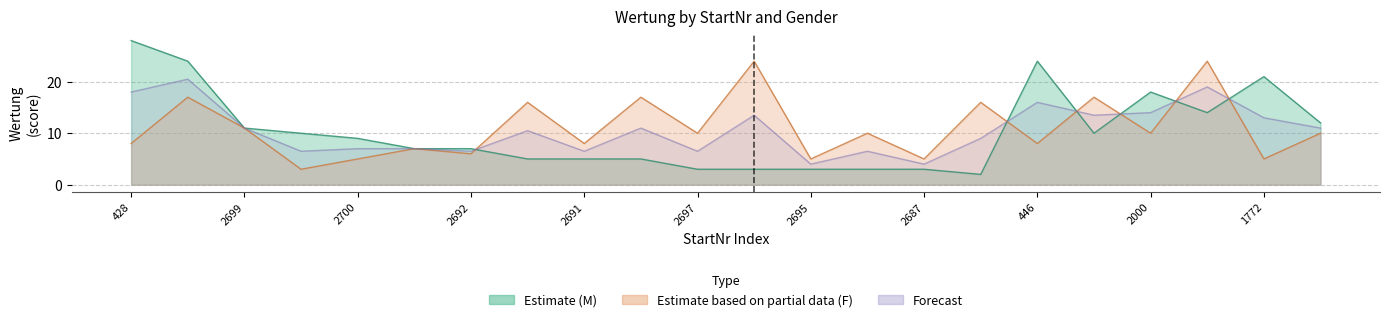

At how many categories does at least one series exceed 17?

7